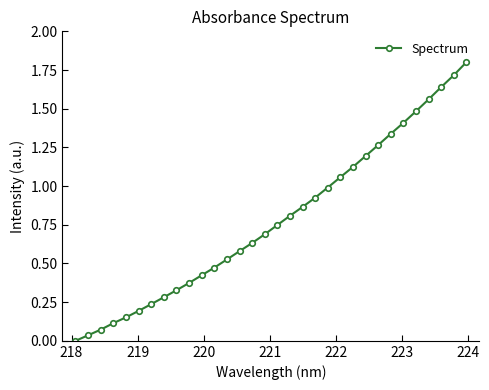

What is the difference between the second highest and minimum values?

1.7